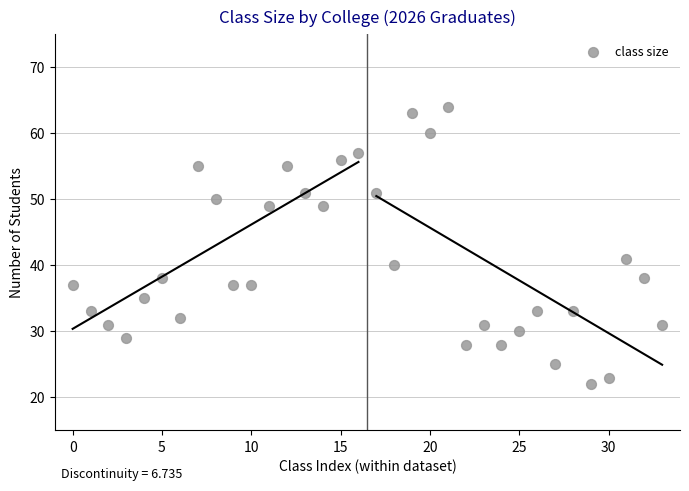

What is the range of Y values (max minus min)?

42